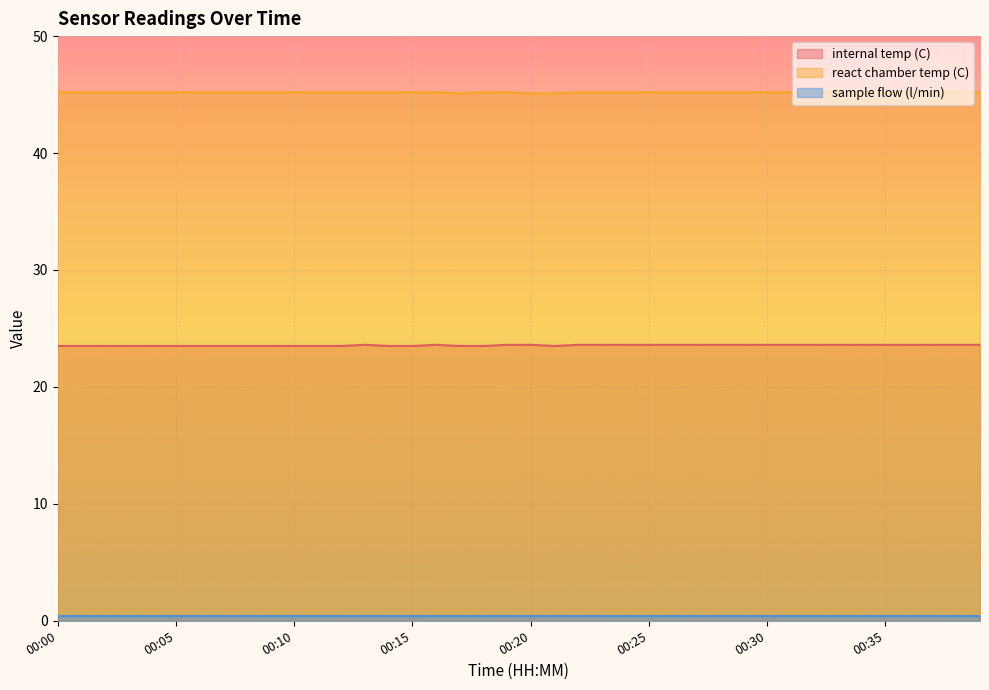

At which category is the sum across all series the highest?

00:13